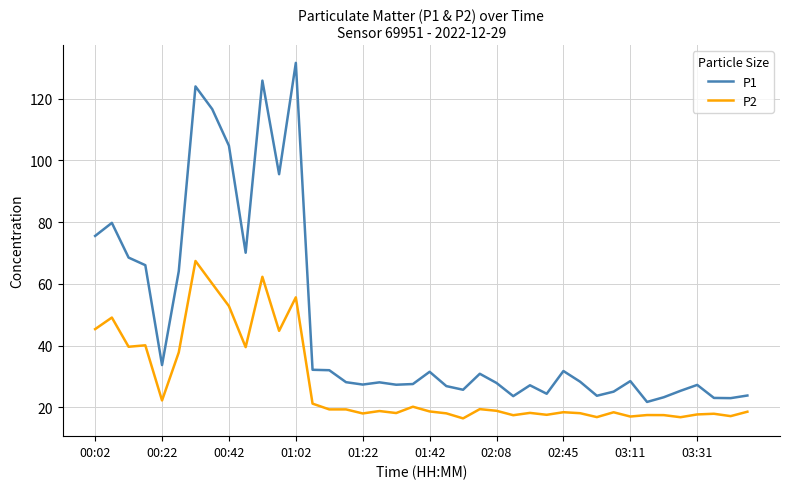

True or false: P2 and P1 intersect in this chart.

False